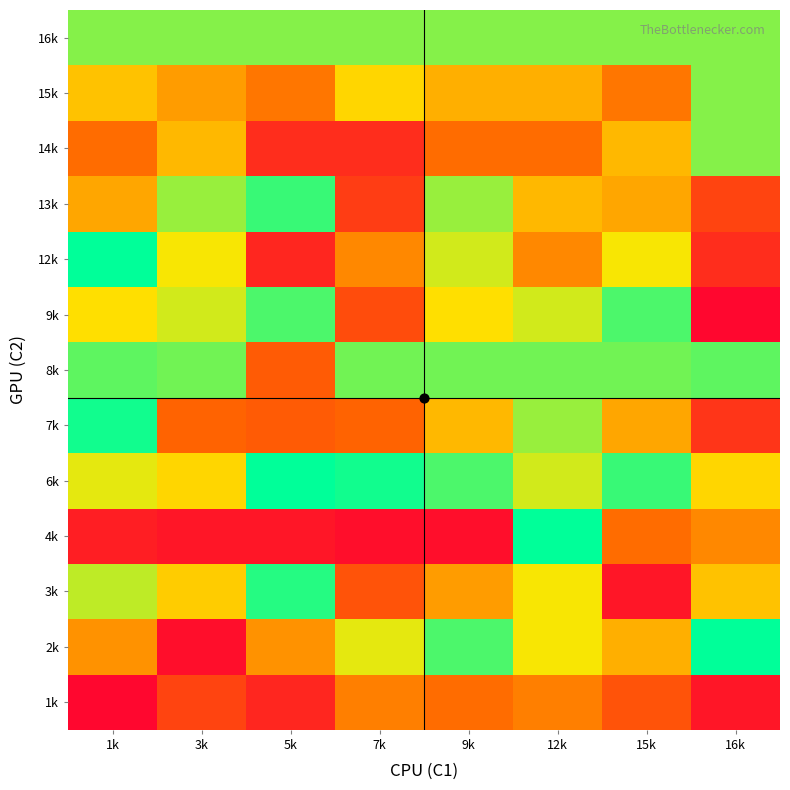

List the series in order of their peak value, lowest first.

1k, 14k, 15k, 16k, 8k, 9k, 13k, 3k, 7k, 2k, 4k, 6k, 12k